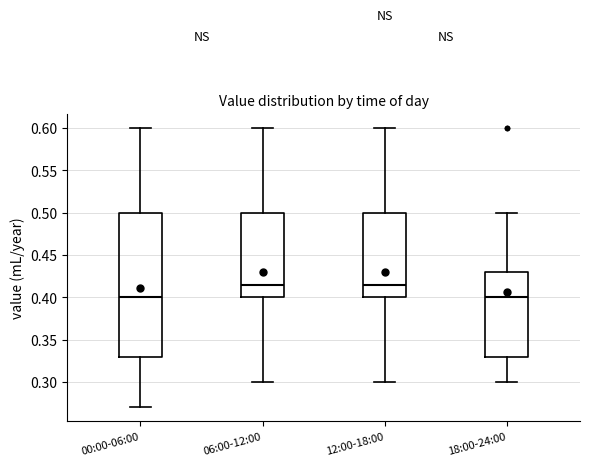

Which box is the tallest, from its lower edge to its upper edge?

00:00-06:00